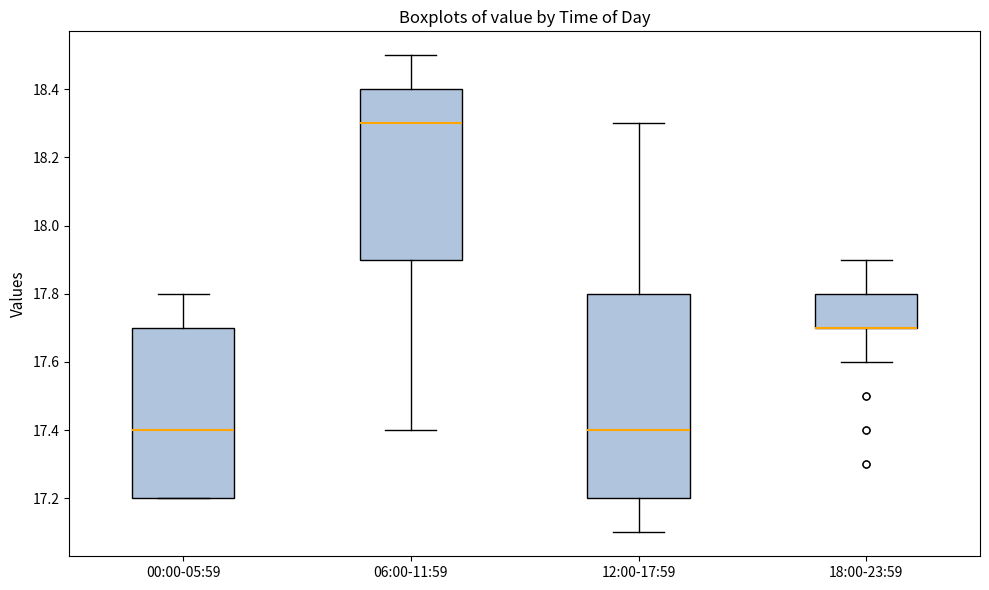

Reading left to right, read every box against the y-axis: the position of its median line, the range the box covers, and the ends of its whiskers. The values are not printed on the chart, so give them approximately, as read against the axis.

00:00-05:59: median 17.4, box 17.2 to 17.7, whiskers 17.2 to 17.8
06:00-11:59: median 18.3, box 17.9 to 18.4, whiskers 17.4 to 18.5
12:00-17:59: median 17.4, box 17.2 to 17.8, whiskers 17.1 to 18.3
18:00-23:59: median 17.7 (drawn on the box's lower edge), box 17.7 to 17.8, whiskers 17.6 to 17.9